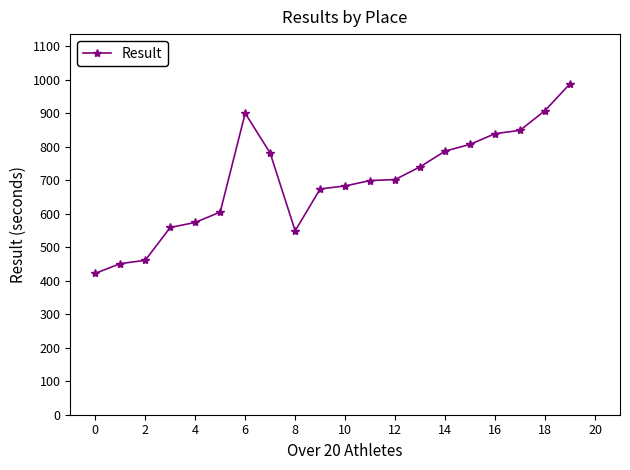

What is the value of the 9th point from the left?

549